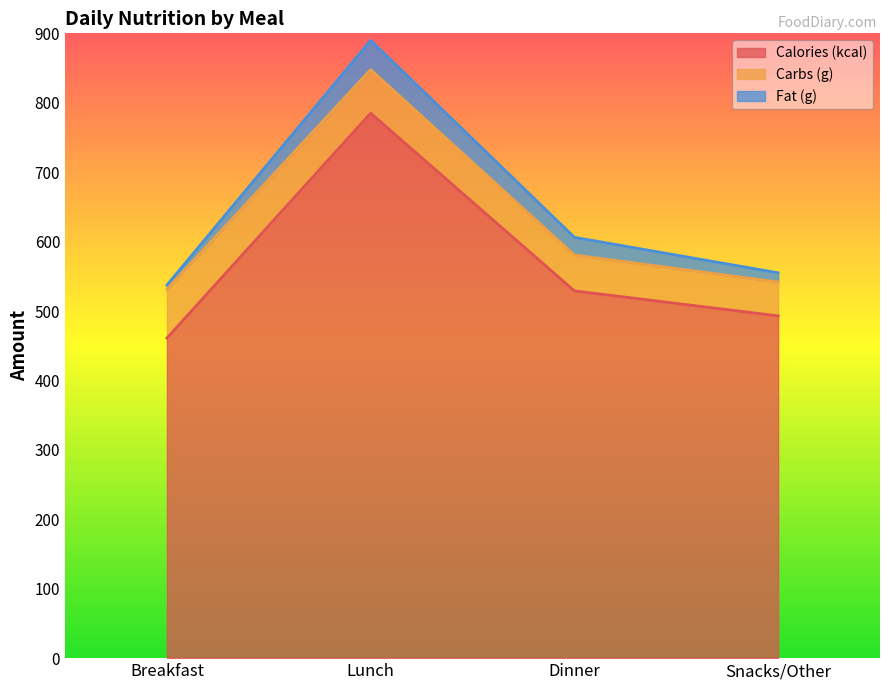

What is the greatest value displayed?

785.0